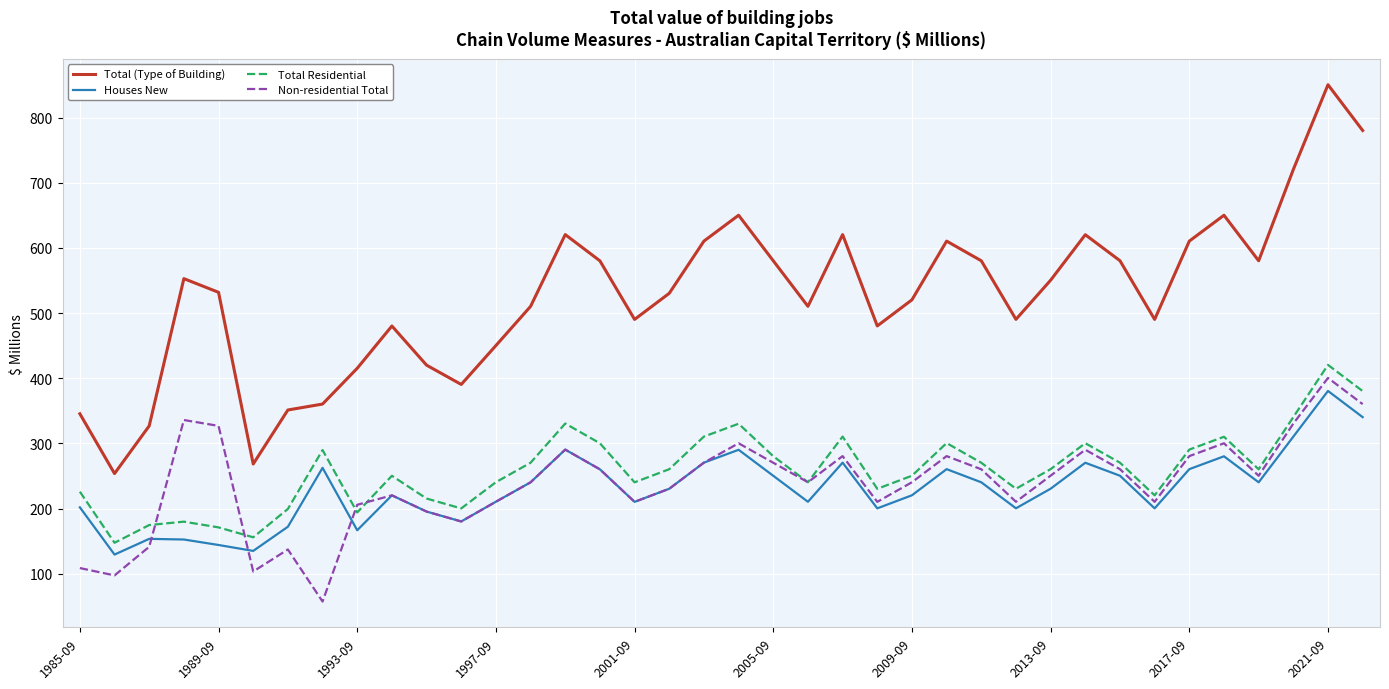

How many lines are shown in the chart?

4